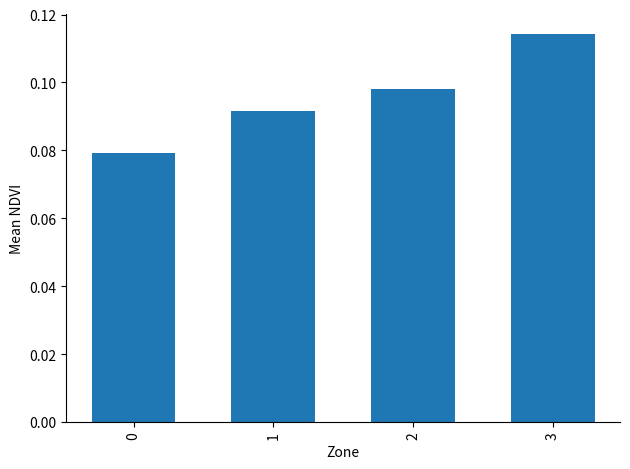

Does the chart contain any negative values?

No